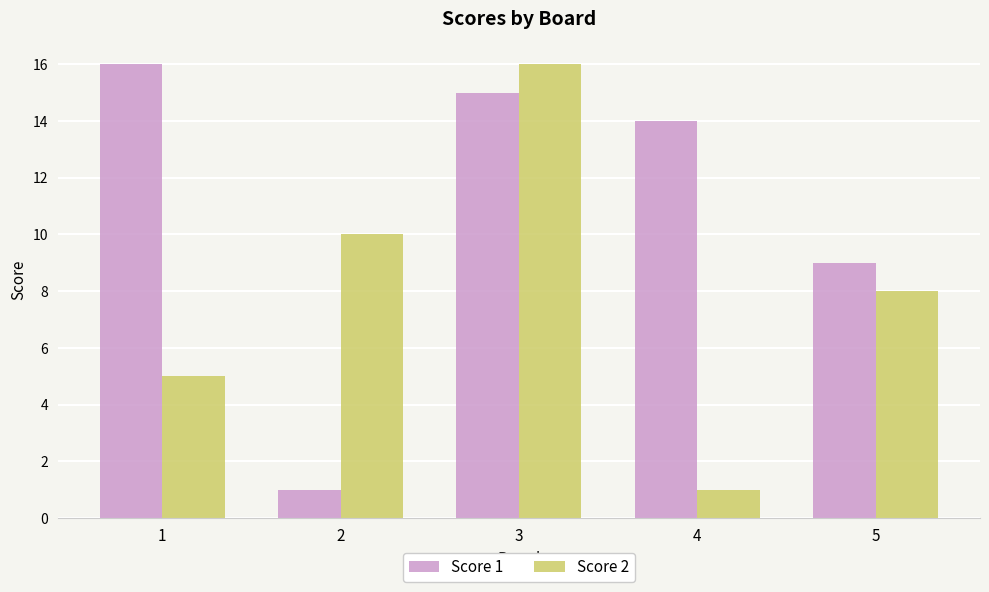

Reading left to right, extract all data points from this chart.

Score 1: 1=16	2=1	3=15	4=14	5=9
Score 2: 1=5	2=10	3=16	4=1	5=8